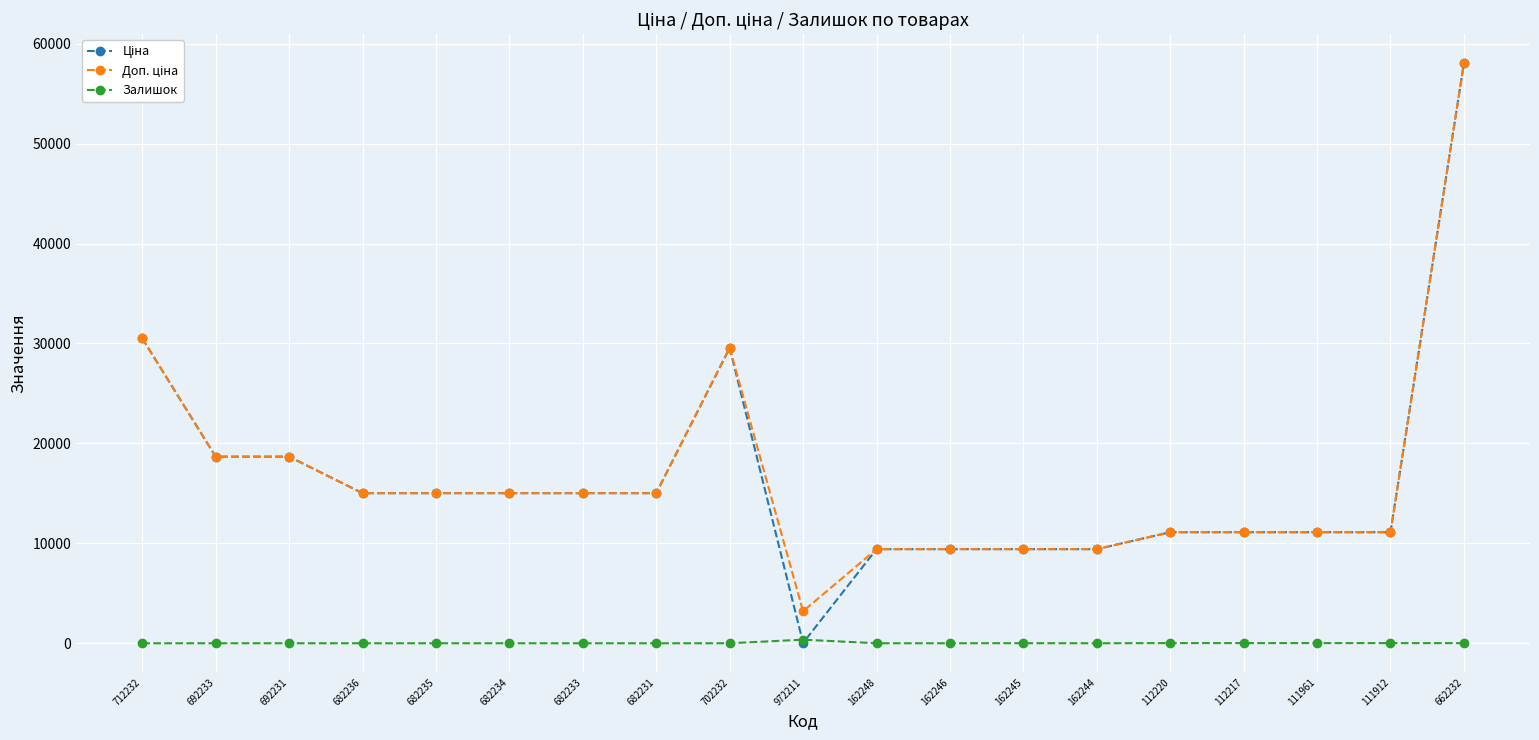

What is the difference between the highest and lowest values at 682236?

15019.2